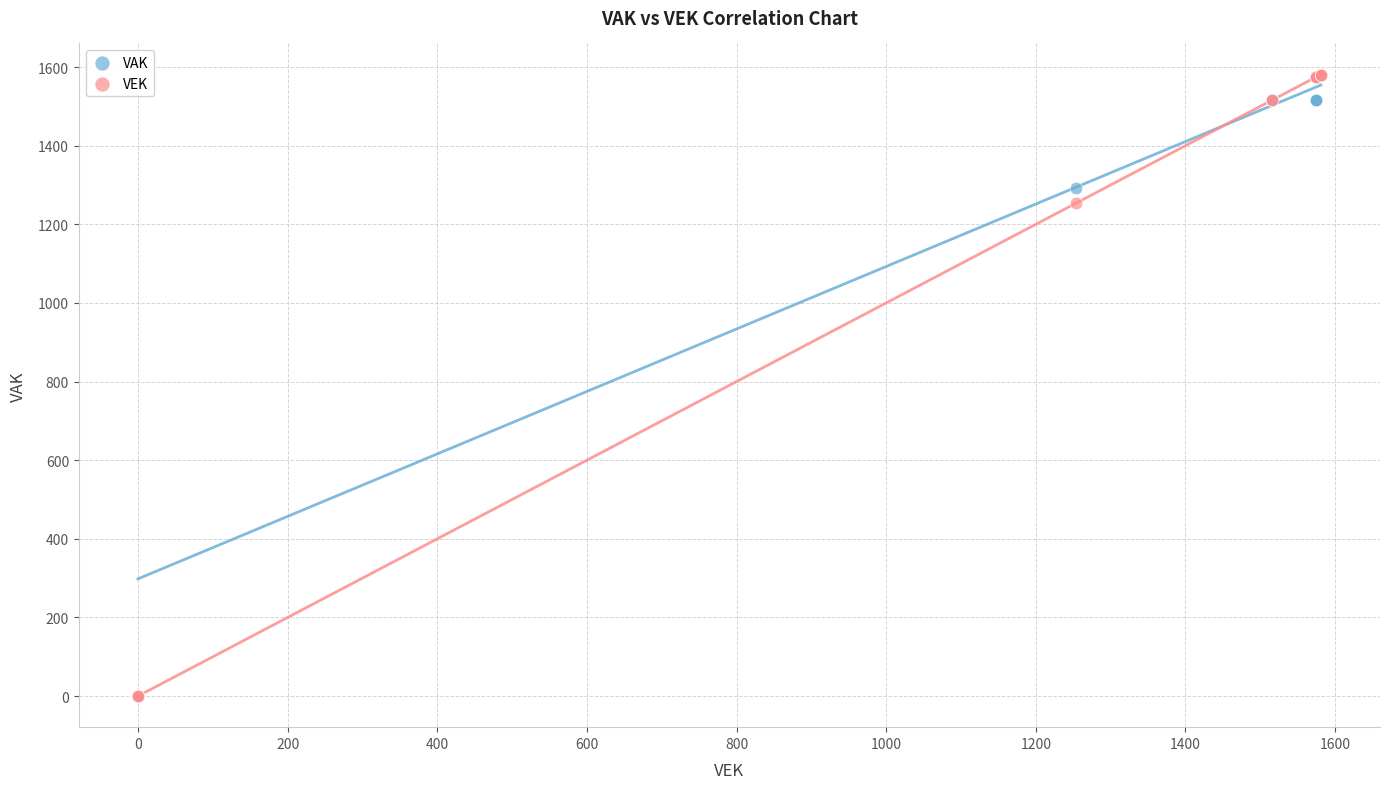

In the VAK series, what Y value is closest to 790?

1292